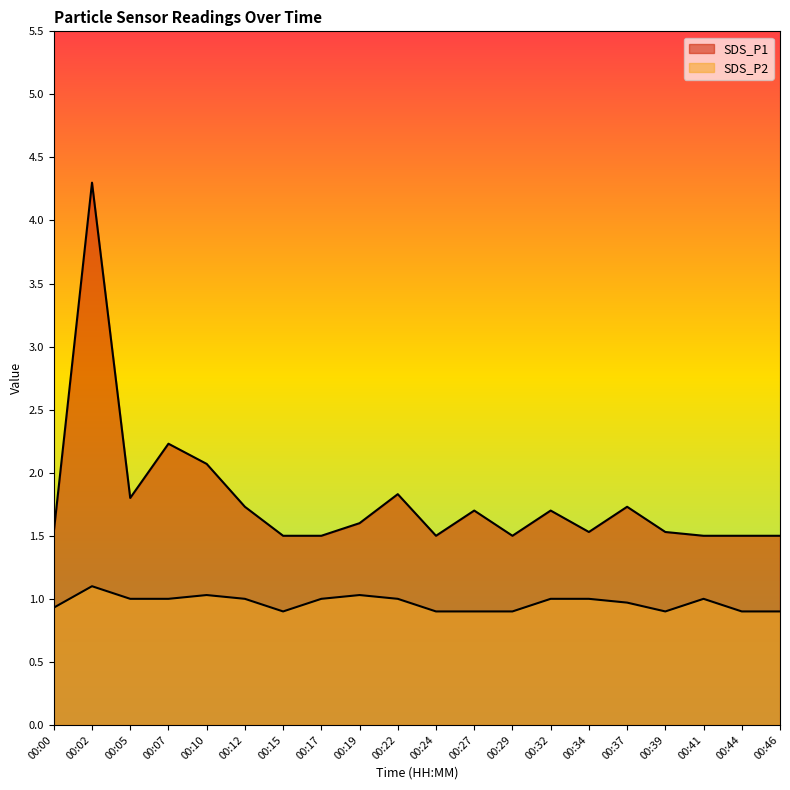

Where is SDS_P1 nearest to the value 2?

00:10